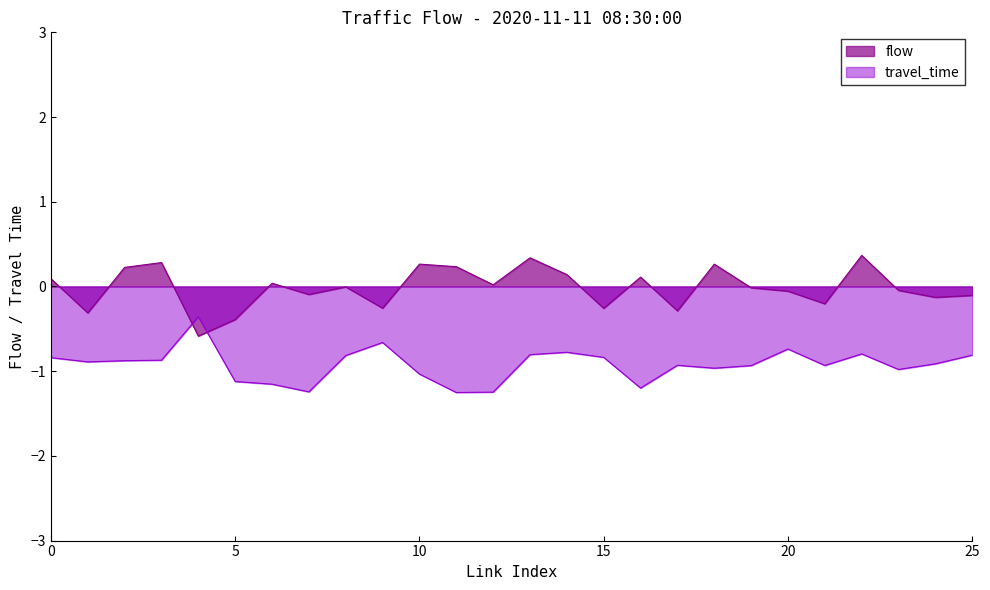

True or false: flow has a value of -0.3 at 15.

True